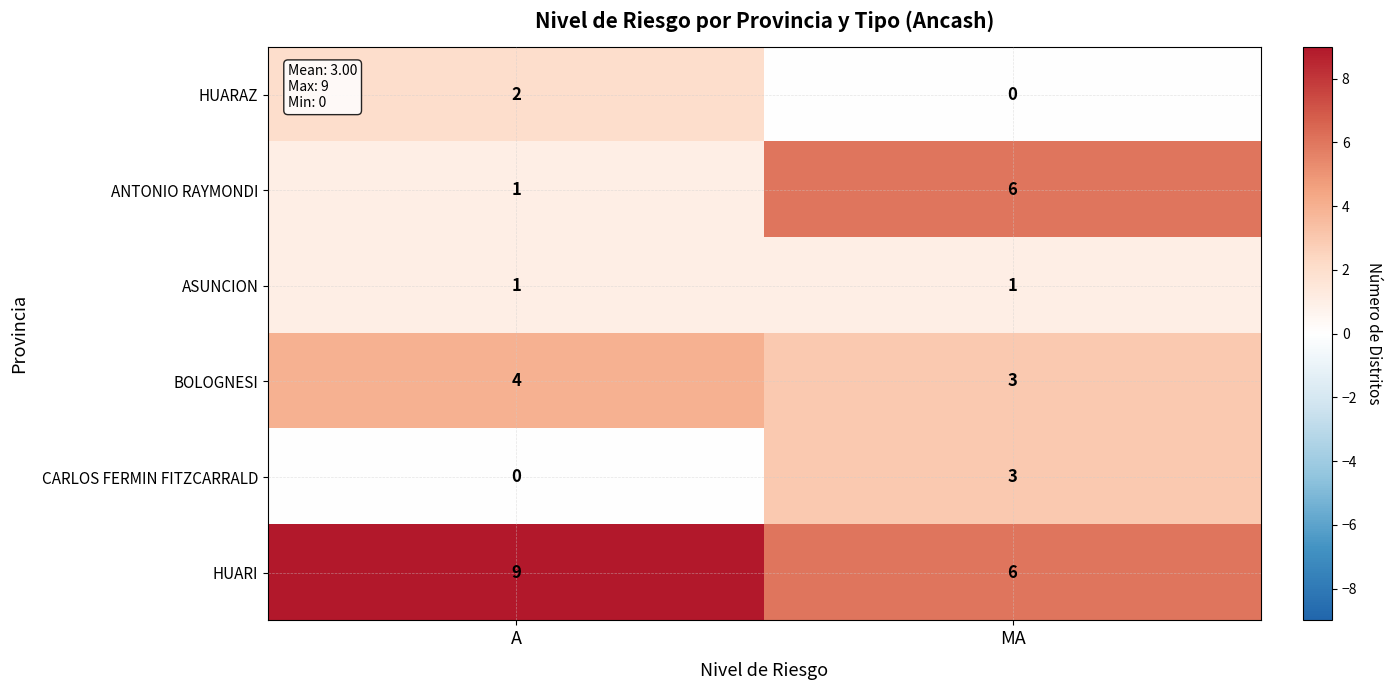

Which series has the largest range (max minus min)?

ANTONIO RAYMONDI